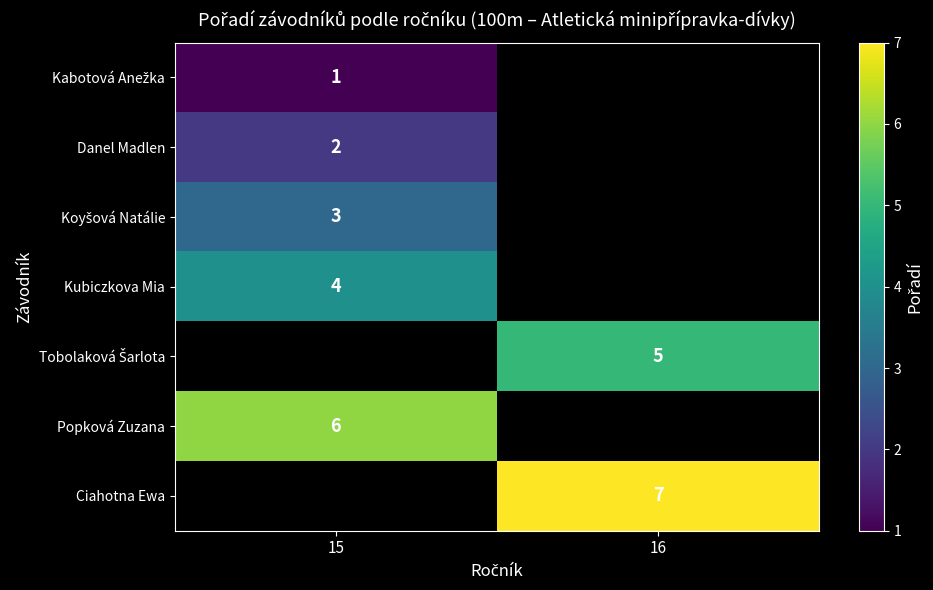

Is the value of Kabotová Anežka at 16 greater than the value of Kubiczkova Mia at 15?

No